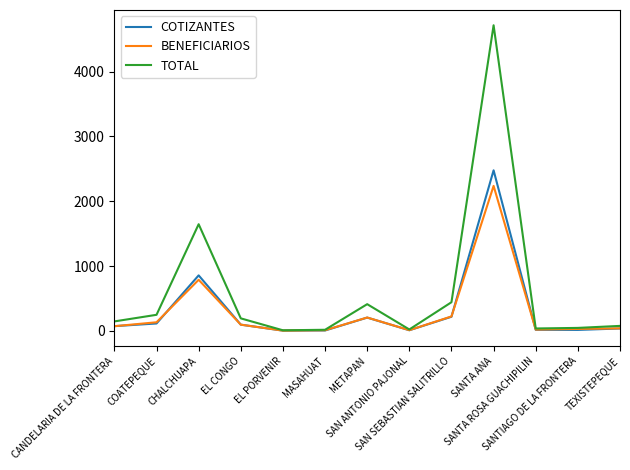

What is the minimum value shown in the chart?

5